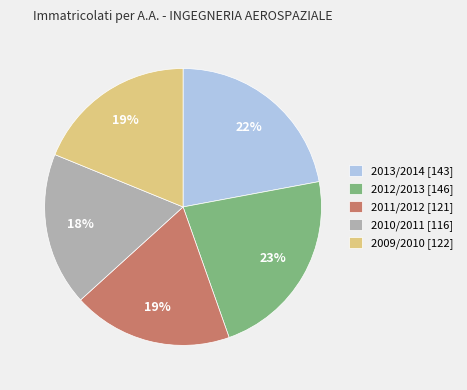

What percentage is the 2012/2013 slice, to the nearest percent?

23%